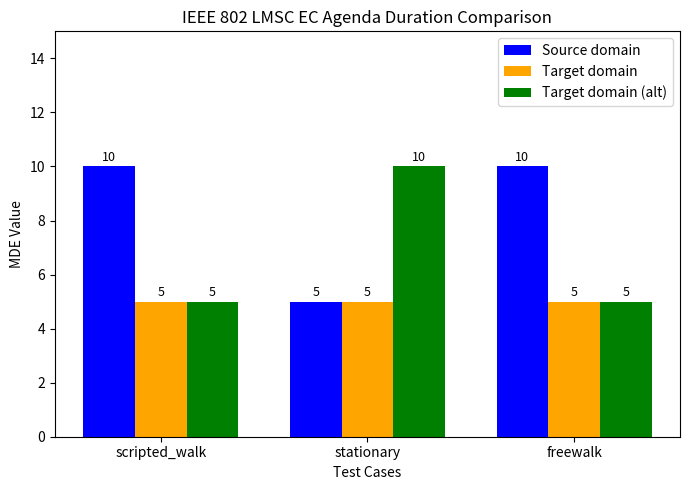

Rank the series by their average value, from highest to lowest.

Source domain, Target domain (alt), Target domain